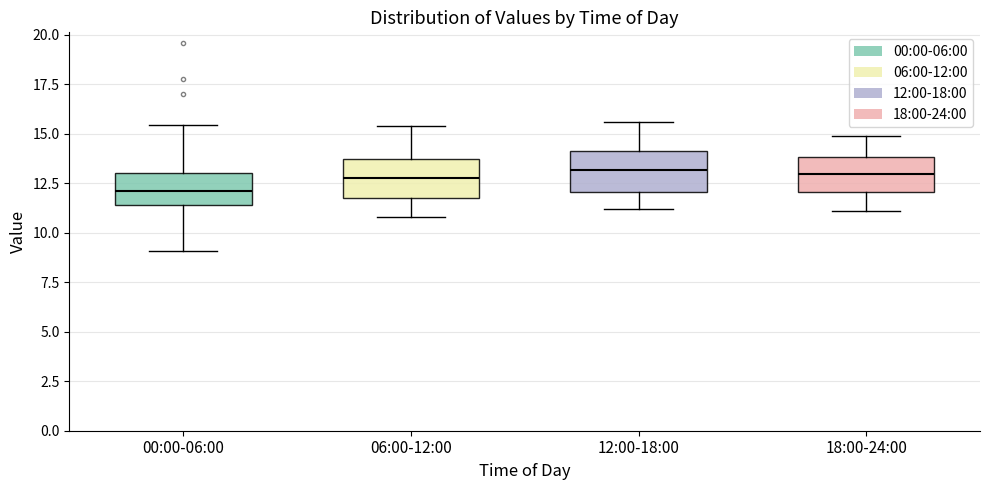

Where does the median line of the box for 18:00-24:00 sit on the y-axis? The values are not printed on the chart, so give them approximately, as read against the axis.

13.0